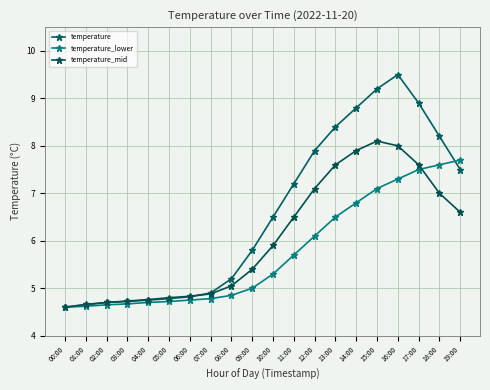

Reading right to left, extract all data points from this chart.

temperature: 7.5	8.2	8.9	9.5	9.2	8.8	8.4	7.9	7.2	6.5	5.8	5.2	4.9	4.8	4.8	4.8	4.7	4.7	4.7	4.6
temperature_lower: 7.7	7.6	7.5	7.3	7.1	6.8	6.5	6.1	5.7	5.3	5.0	4.8	4.8	4.8	4.7	4.7	4.7	4.7	4.6	4.6
temperature_mid: 6.6	7.0	7.6	8.0	8.1	7.9	7.6	7.1	6.5	5.9	5.4	5.0	4.9	4.8	4.8	4.8	4.7	4.7	4.7	4.6